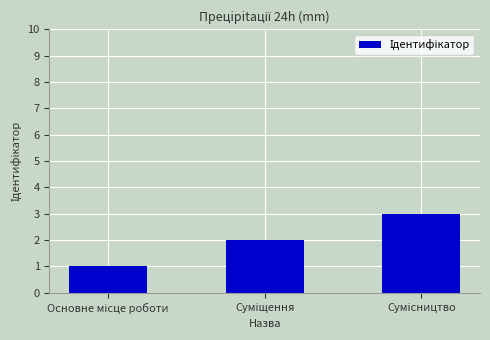

How many values are between 1 and 3?

3